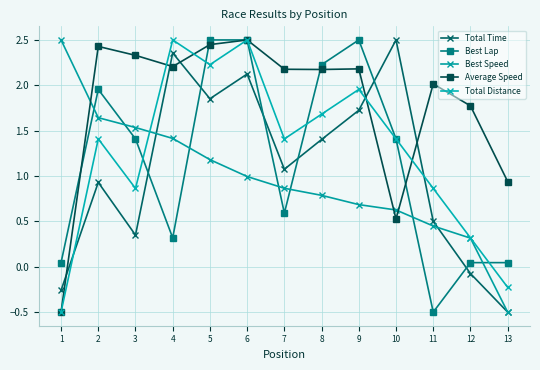

What is the value of the Best Lap point at the 5th from the left?

2.5